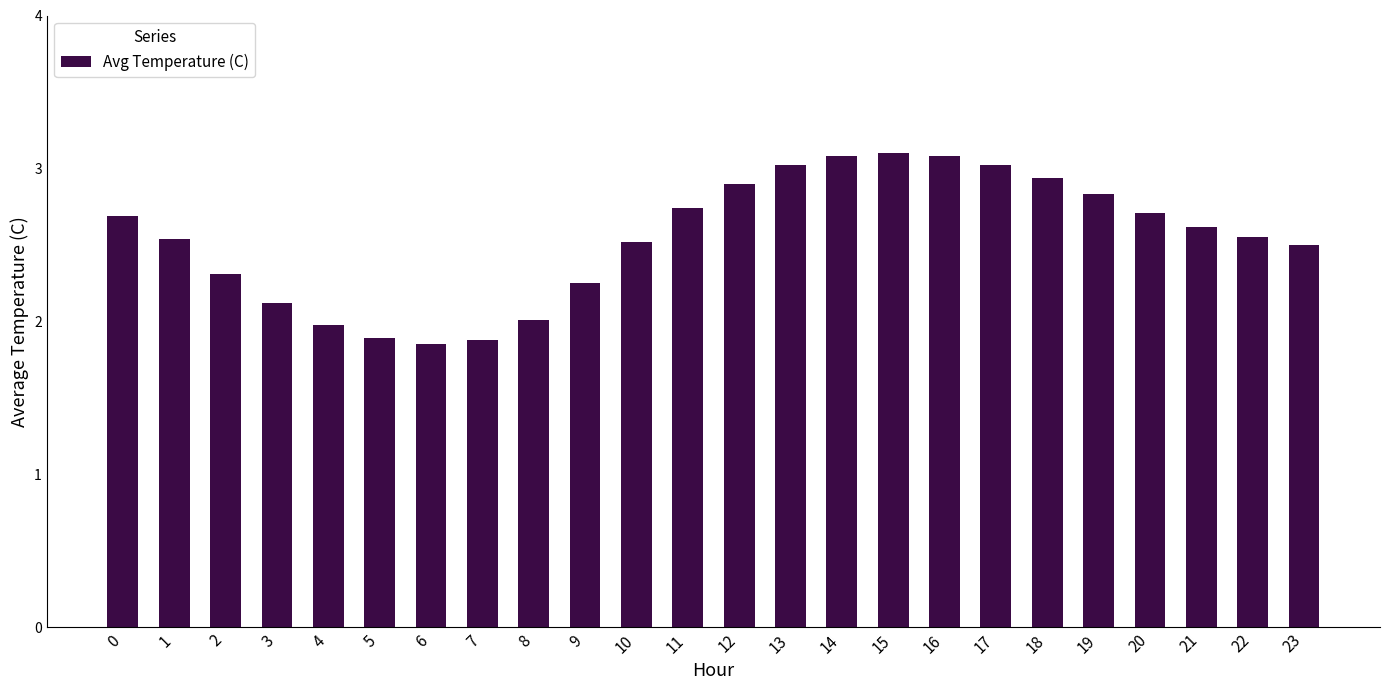

What is the difference between the second highest and minimum values?

1.2